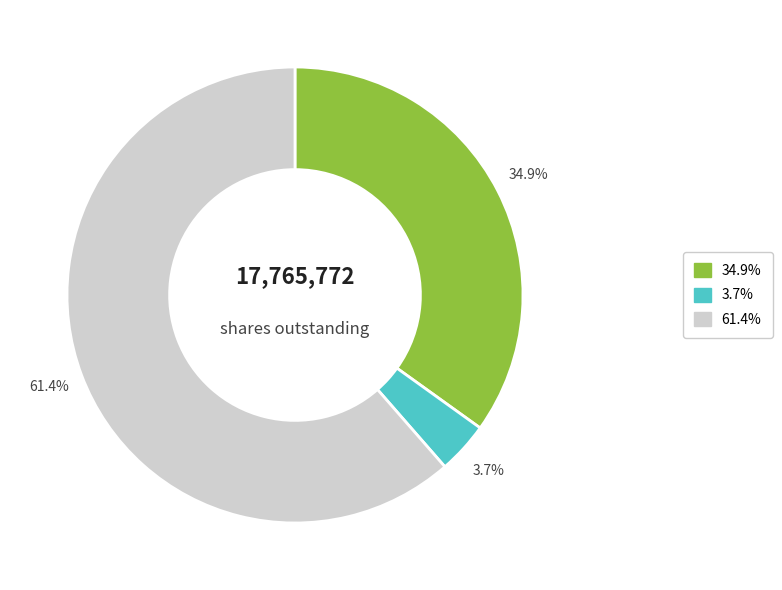

Does any single category account for the majority?

Yes